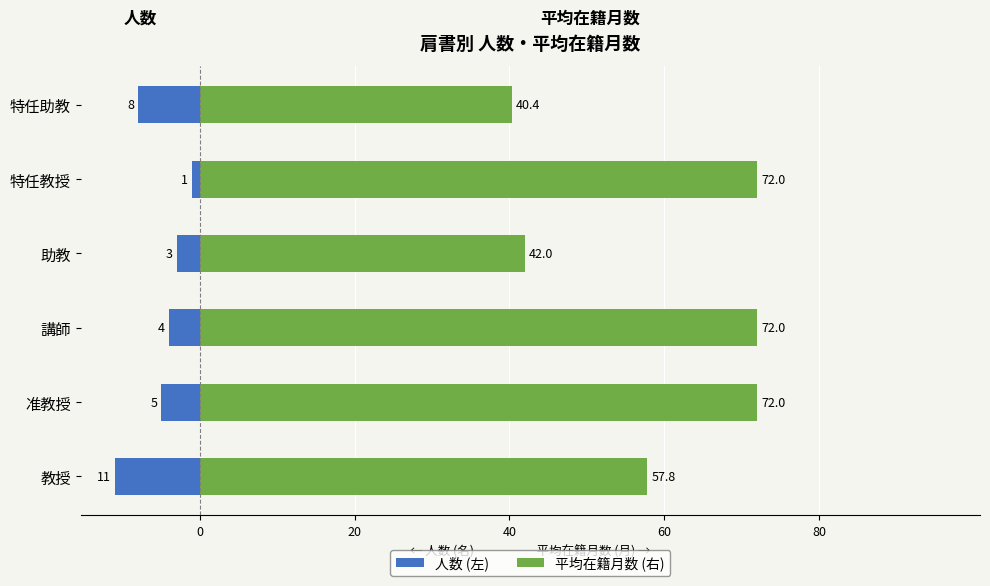

Is it true that 人数 (左) equals -17.4 at 教授?

False